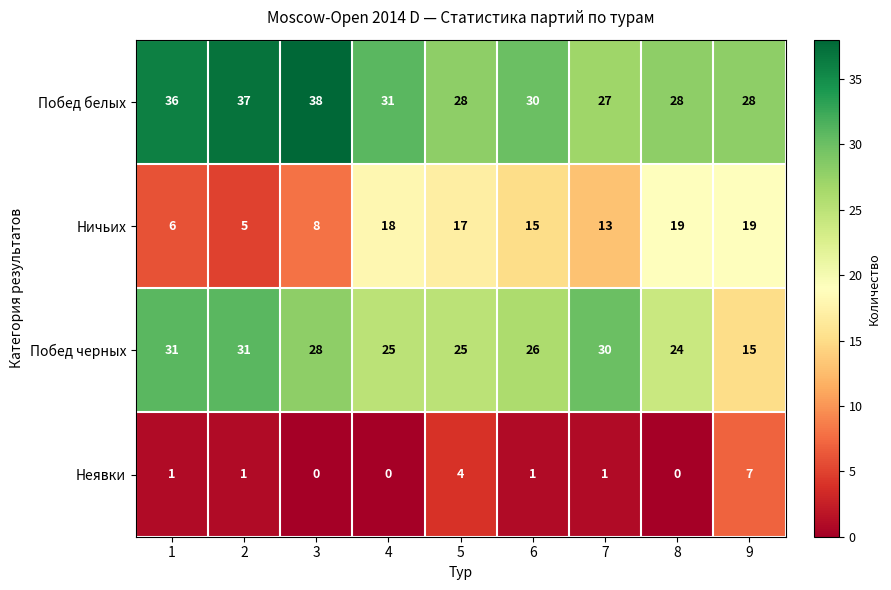

Where is Неявки nearest to the value 3?

5